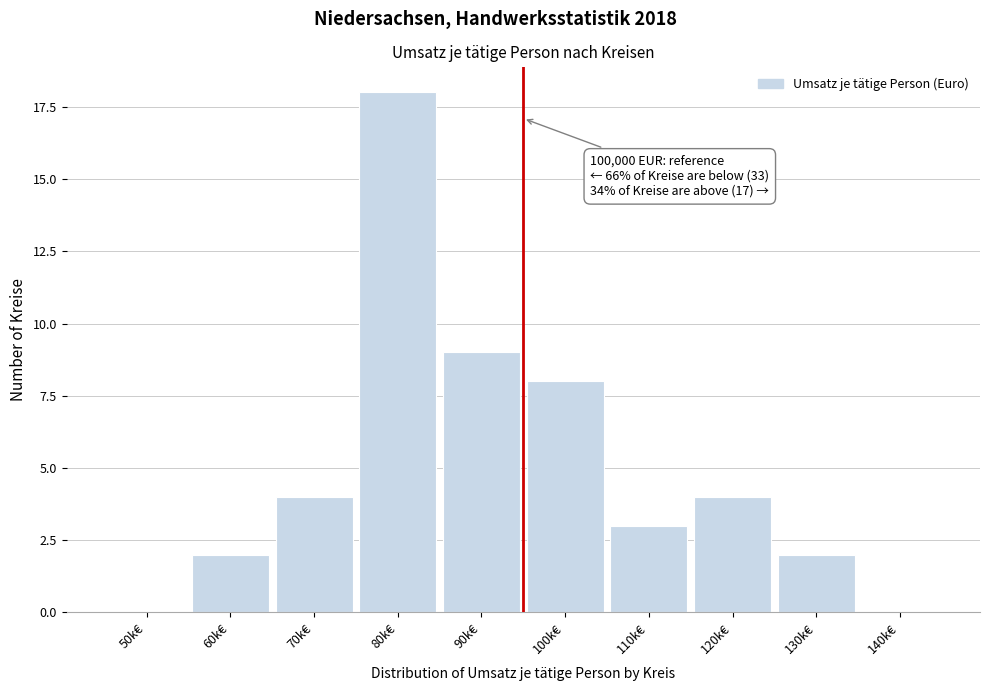

Reading left to right, extract all data points from this chart.

50k€=0	60k€=2	70k€=4	80k€=18	90k€=9	100k€=8	110k€=3	120k€=4	130k€=2	140k€=0